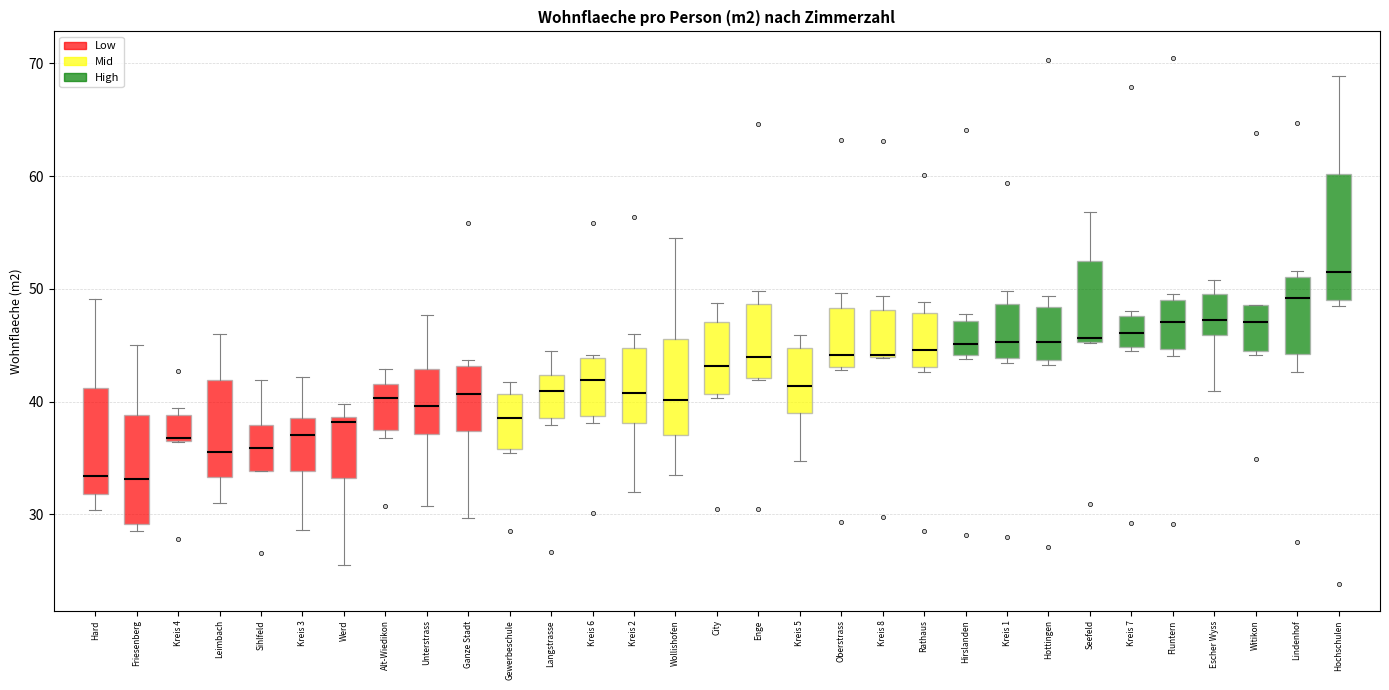

Where is the upper edge of the box for Alt-Wiedikon on the y-axis? The values are not printed on the chart, so give them approximately, as read against the axis.

42